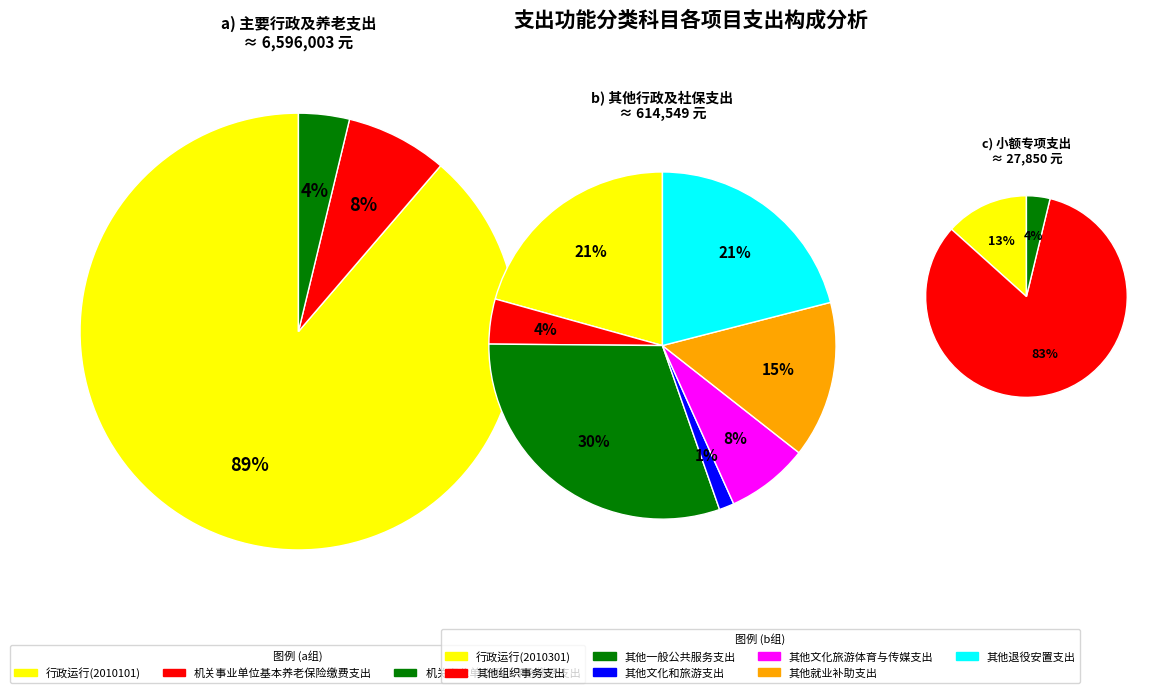

How many slices are in this pie chart?

13